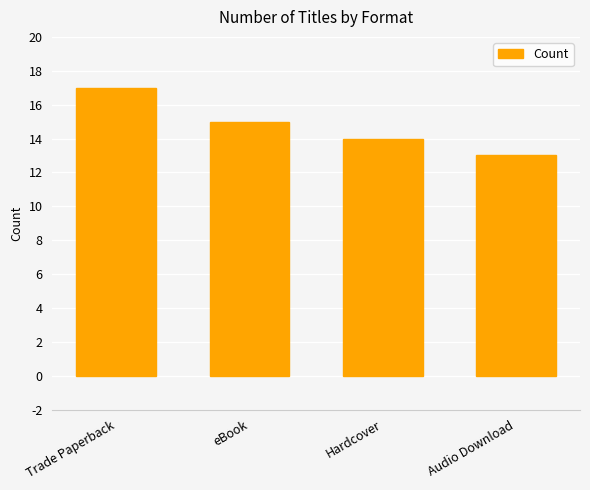

Are the bars grouped side by side (vs. stacked)?

No